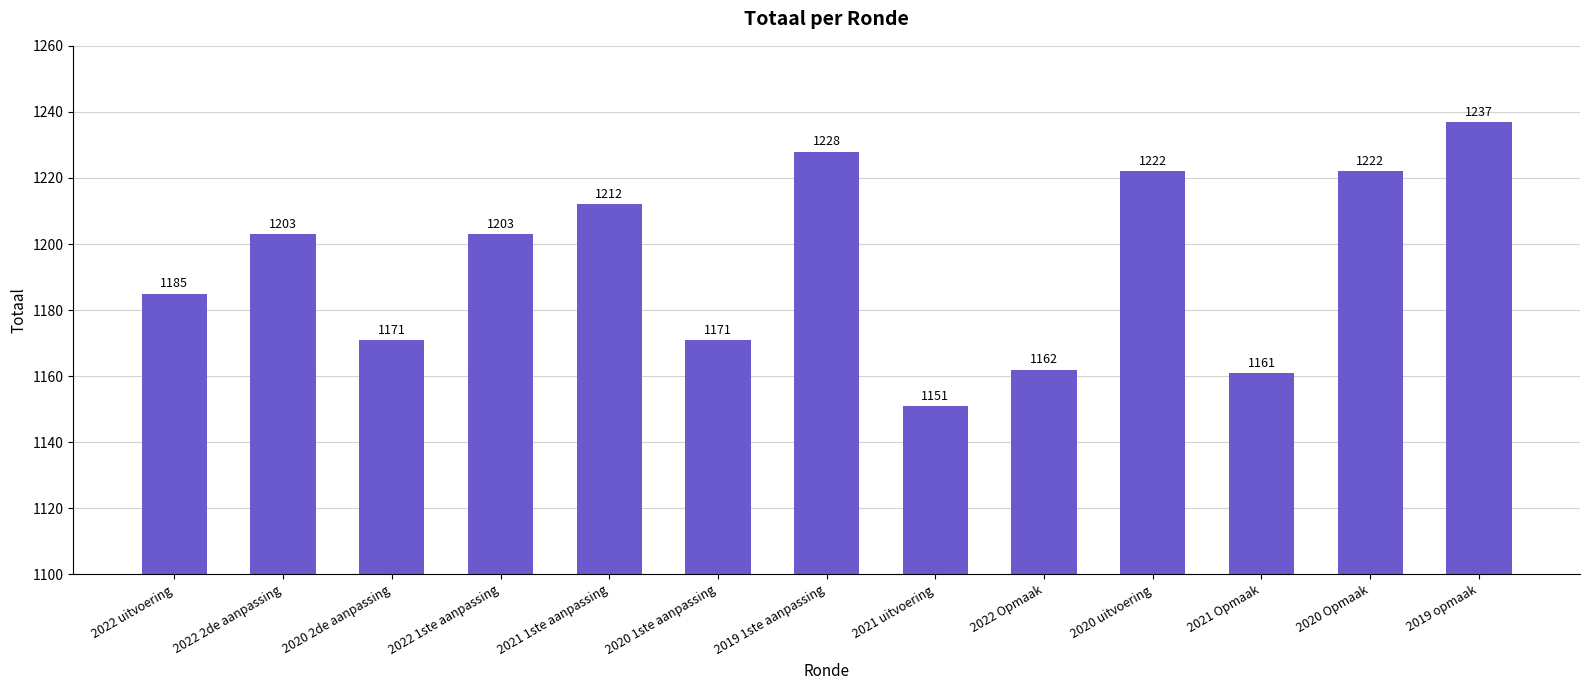

What is the average value?

1194